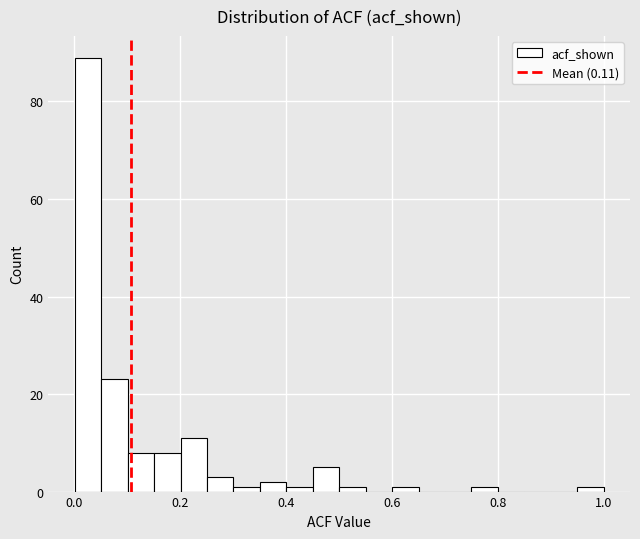

Read against the x-axis, roughly where is the centre of the tallest bar?

0.02